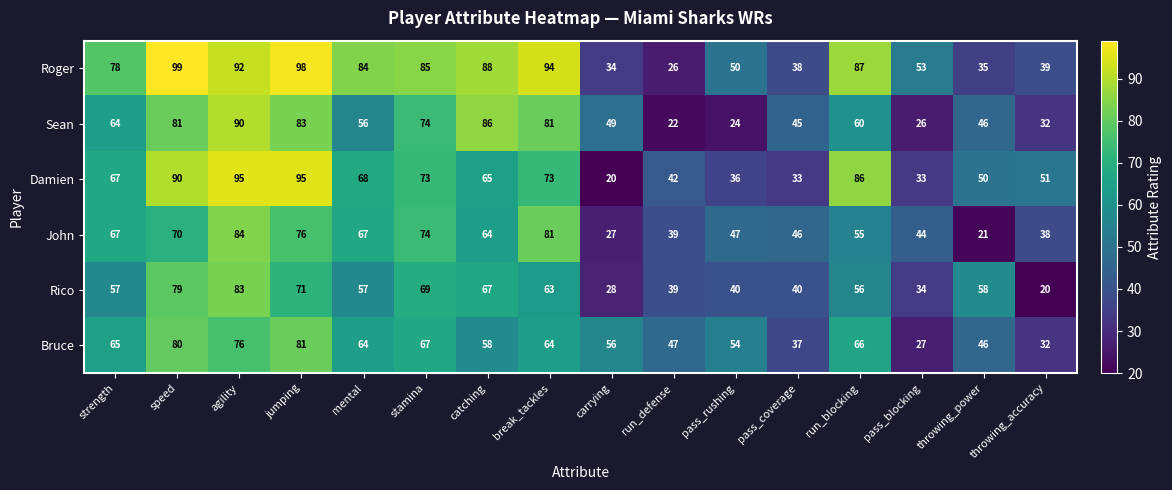

Is it true that Roger equals 58 at stamina?

False